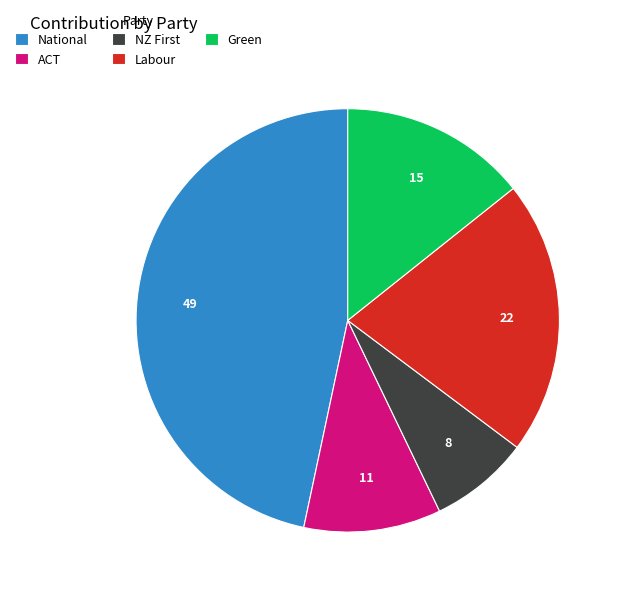

Which has a higher value, ACT or Labour?

Labour